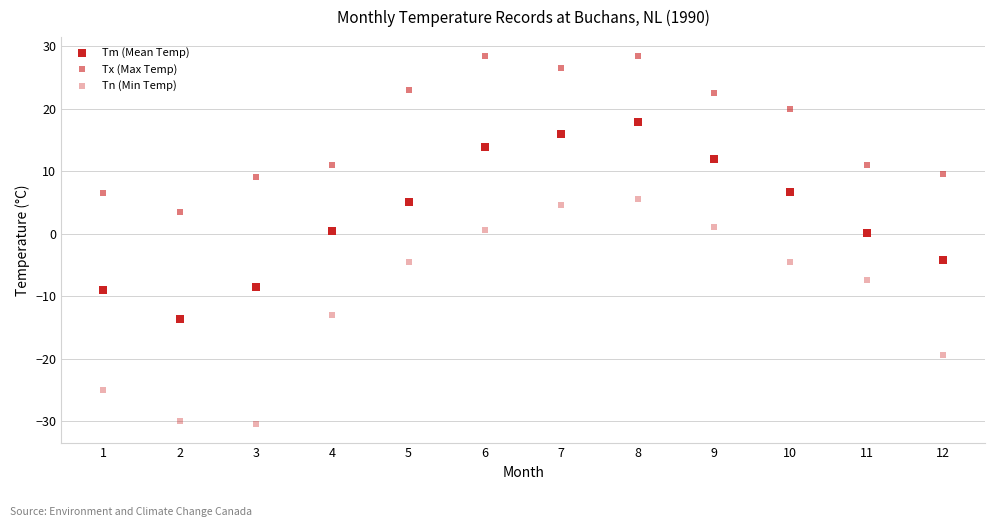

How many points are shown in the scatter plot?

36